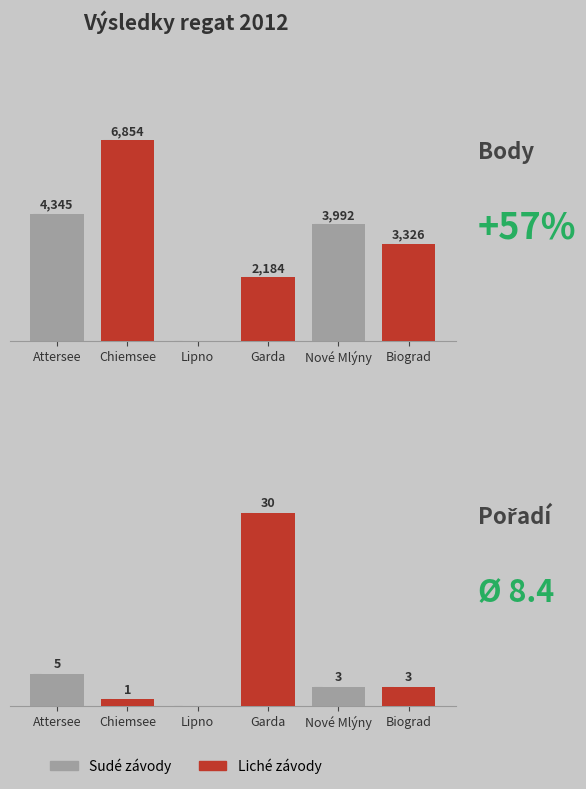

Reading left to right, list all the values displayed in this chart.

Body: 4345	6854	0	2184	3992	3326
Pořadí: 5	1	0	30	3	3